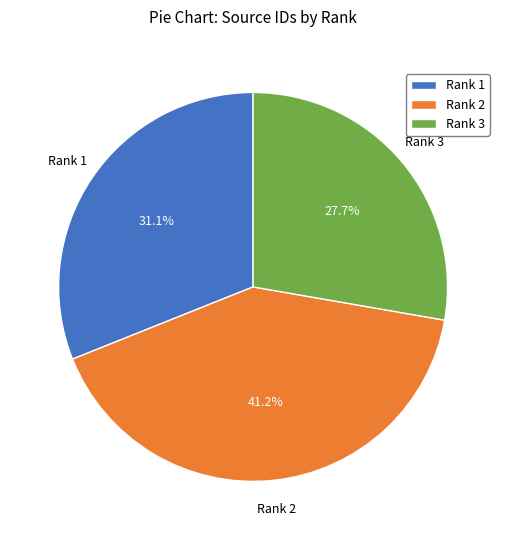

Is there any slice that represents more than half of the pie?

No